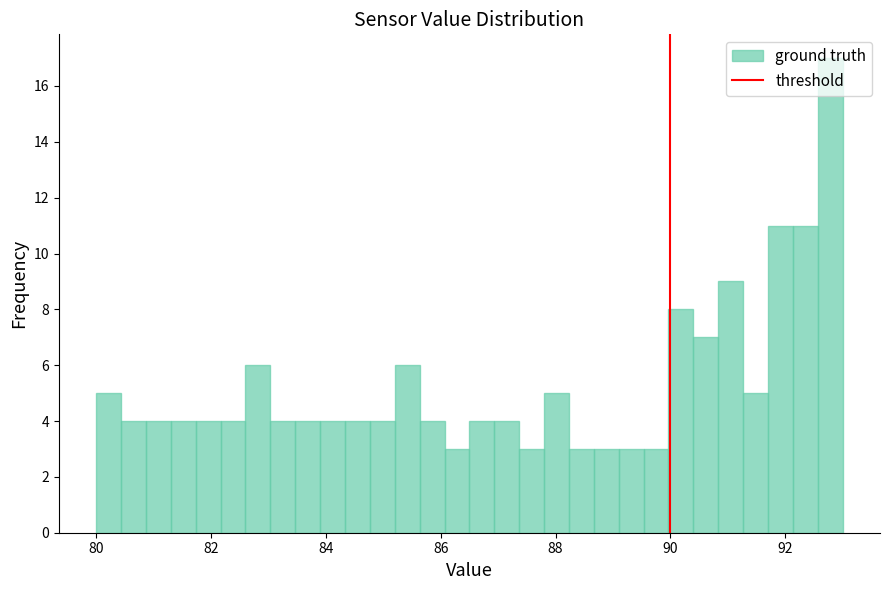

Read against the x-axis, roughly where is the centre of the tallest bar?

92.8